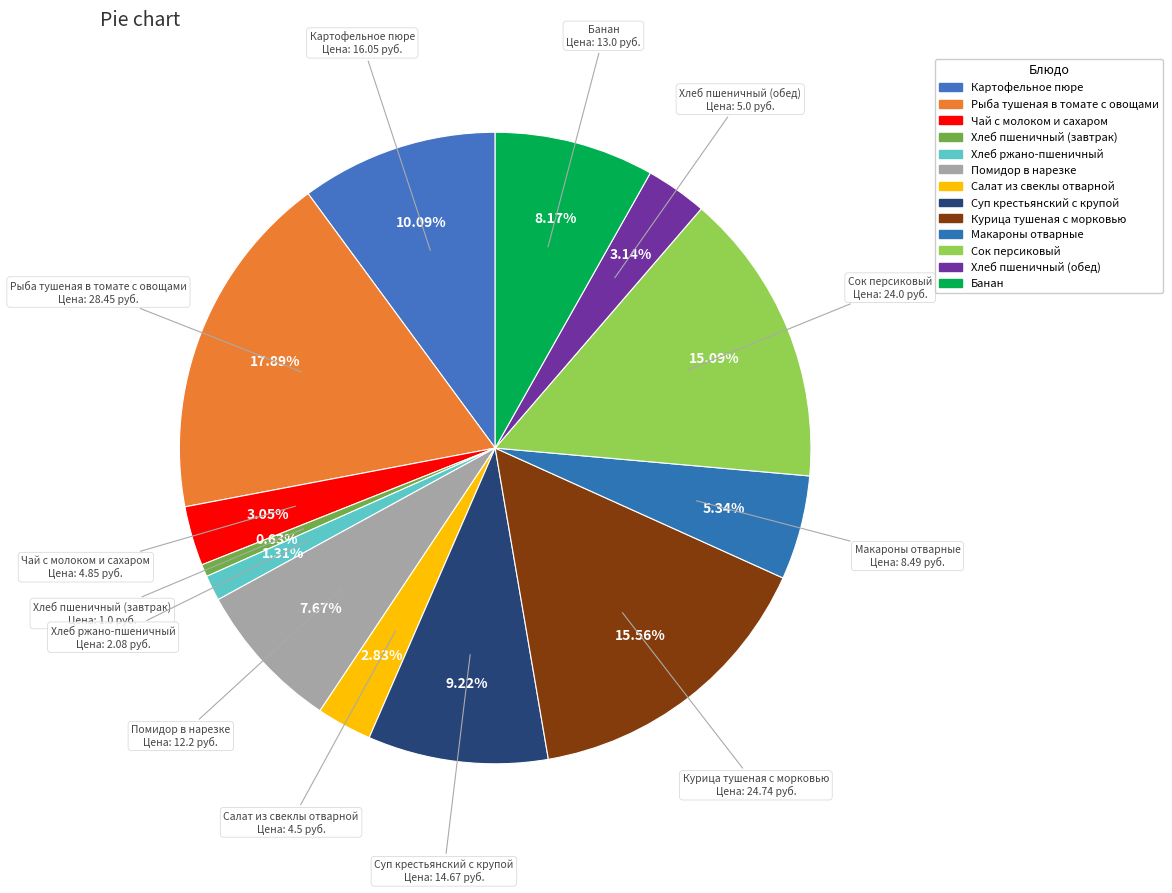

Count the number of slices in the pie.

13